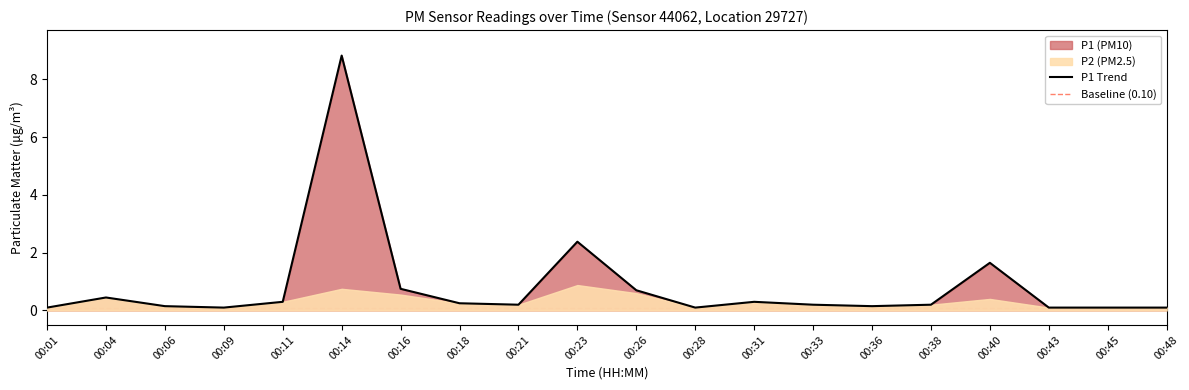

What is the maximum value shown in the chart?

8.8